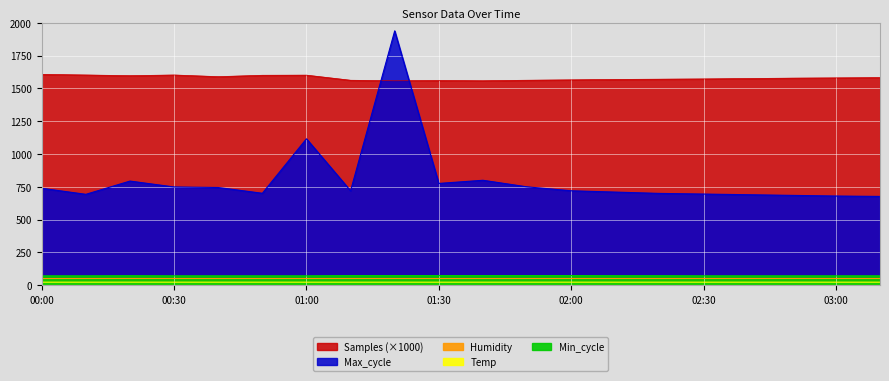

What is the label of the 7th point from the right?

2021/09/03 02:10